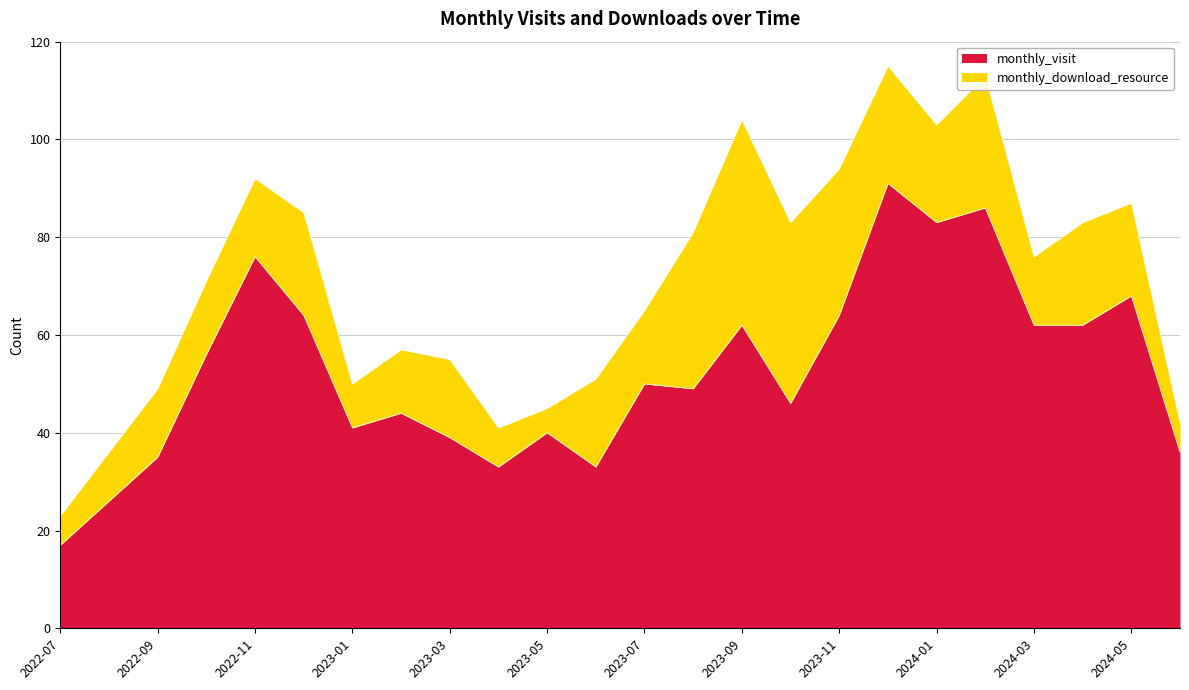

What is the change in value from 2022-07 to 2024-06?

+19